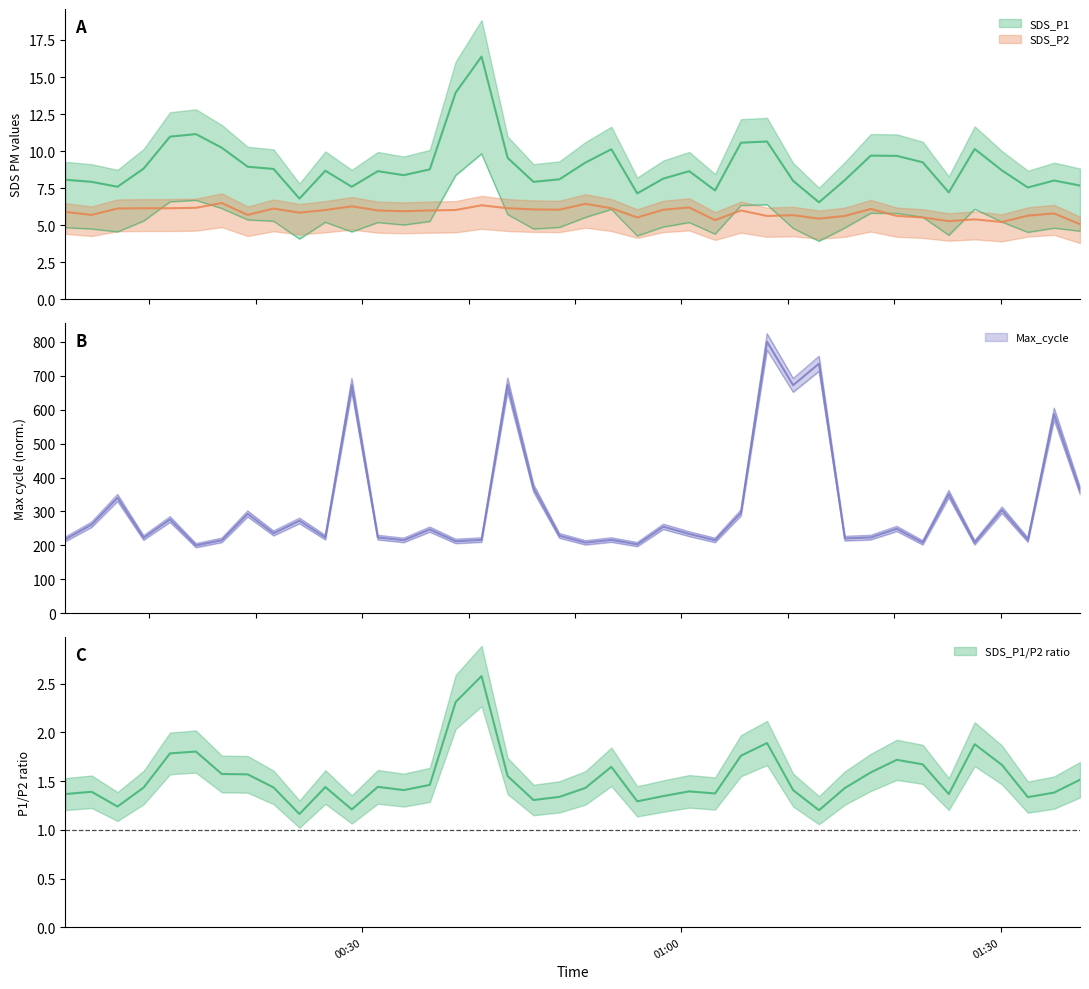

Where is SDS_P1 nearest to the value 11?

2021/08/16 00:11:56